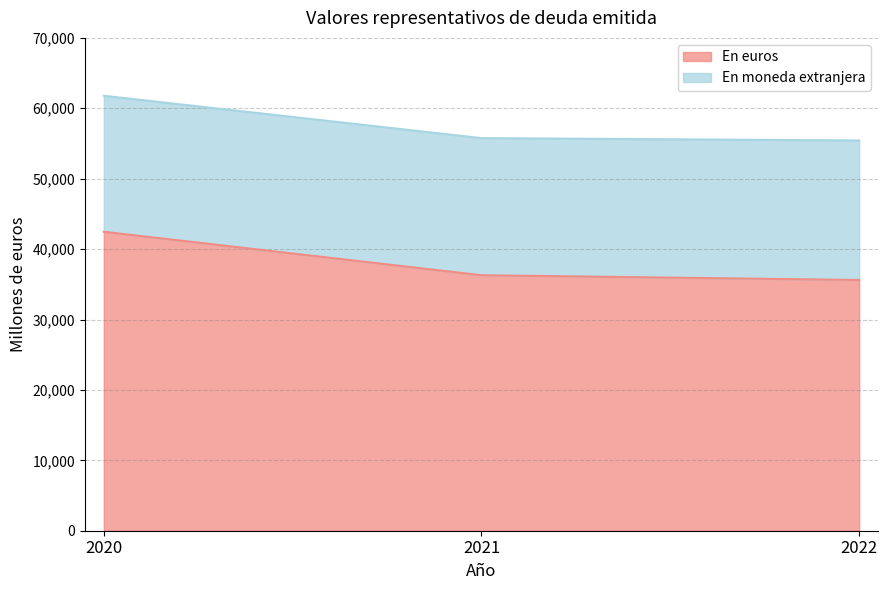

At which category does the chart reach its minimum across all series?

2022